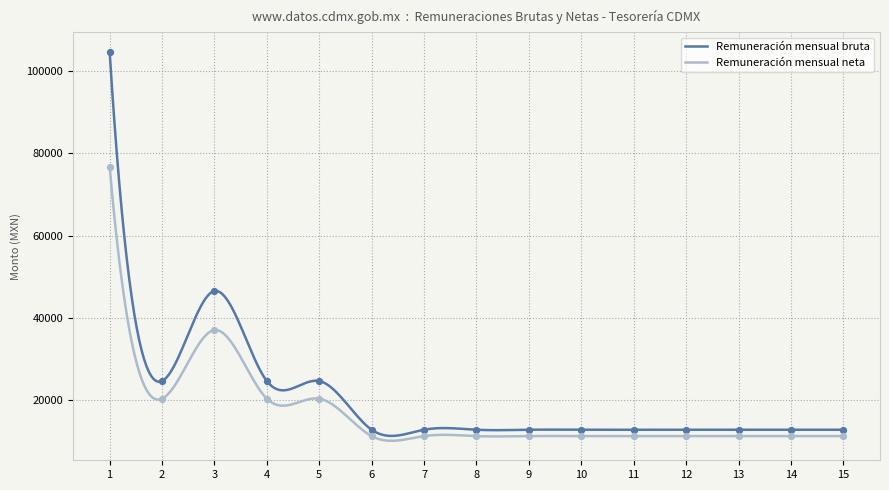

What is the minimum value for Remuneración mensual neta?

10143.6